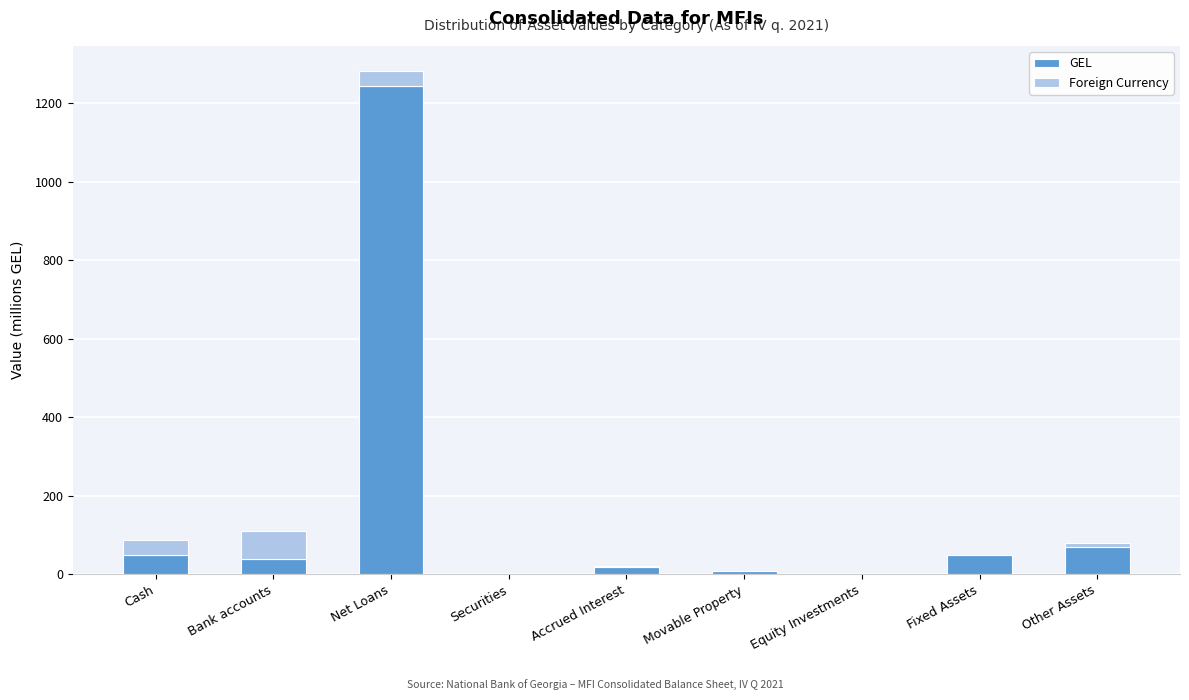

Which category has the highest value in the GEL series?

Net Loans